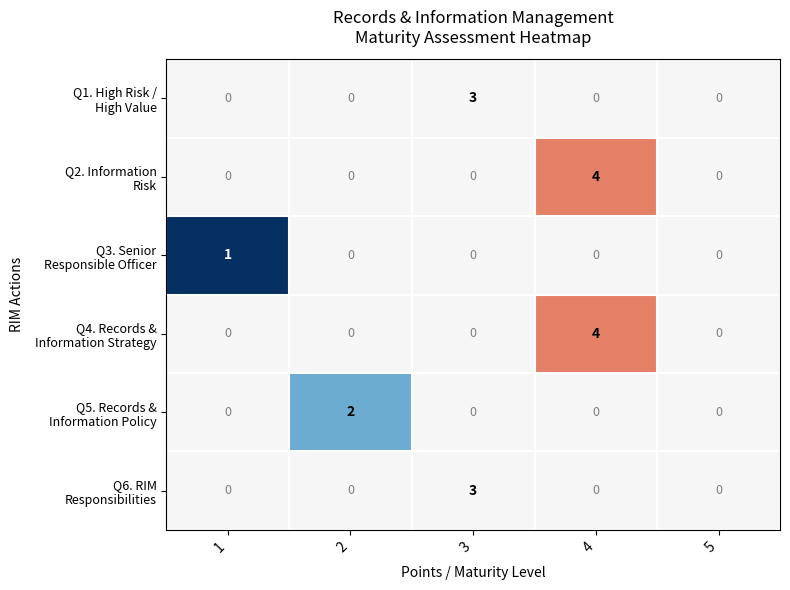

At which category is the sum across all series the highest?

4